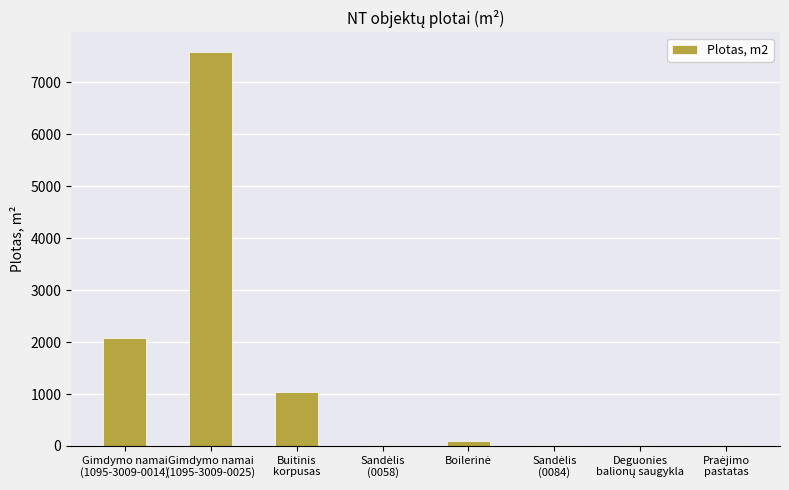

What is the sum of all values?

10873.2